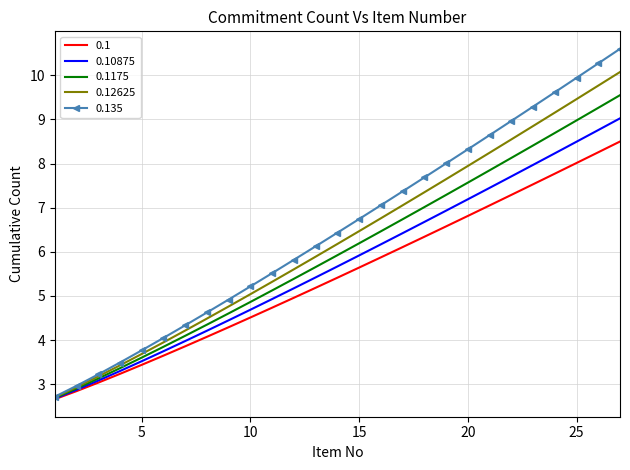

What is the minimum value shown in the chart?

2.7